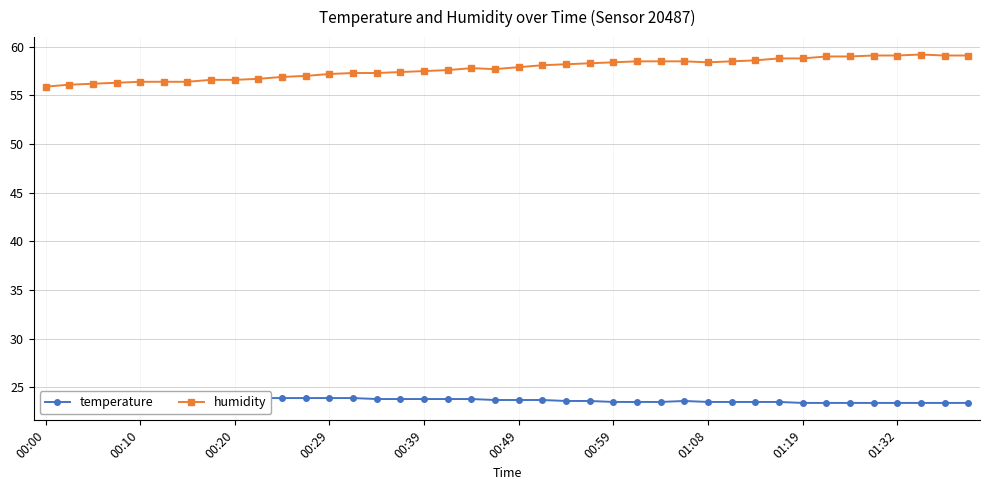

Is this an area chart (filled region under the line)?

No